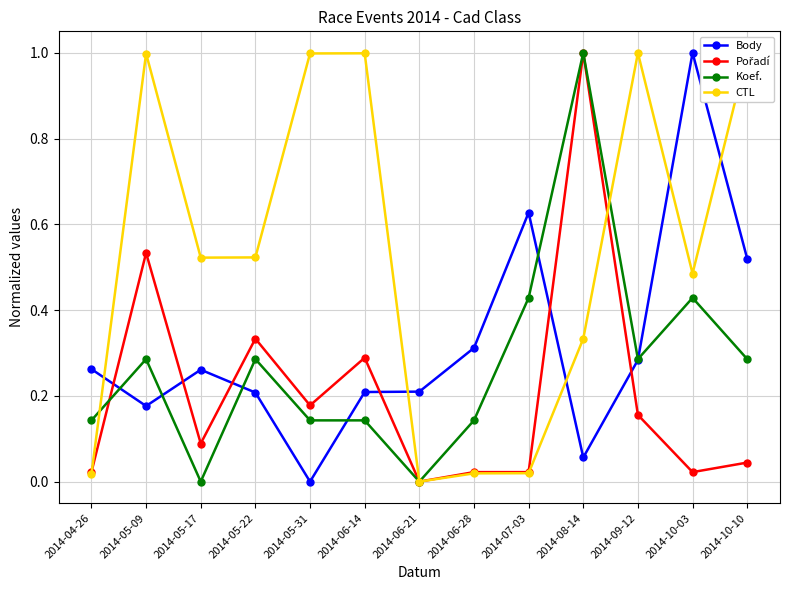

What is the label of the 2nd point from the right?

2014-10-03